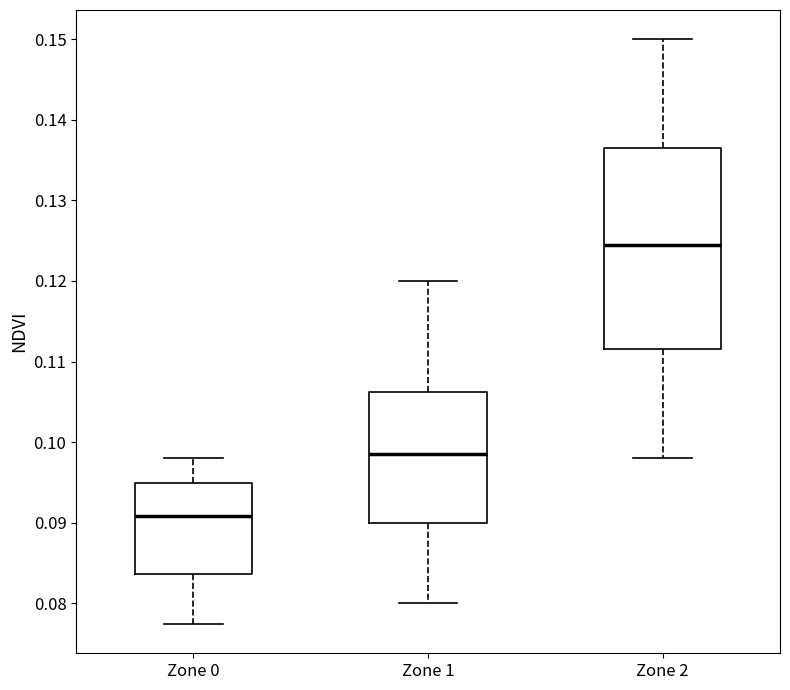

Reading left to right, transcribe this box plot: for each box, give where its median line is, the range the box spans, and where its two whiskers end, as read against the y-axis. The values are not printed on the chart, so give them approximately, as read against the axis.

Zone 0: median 0.091, box 0.084 to 0.095, whiskers 0.077 to 0.098
Zone 1: median 0.099, box 0.090 to 0.106, whiskers 0.080 to 0.120
Zone 2: median 0.125, box 0.112 to 0.137, whiskers 0.098 to 0.150